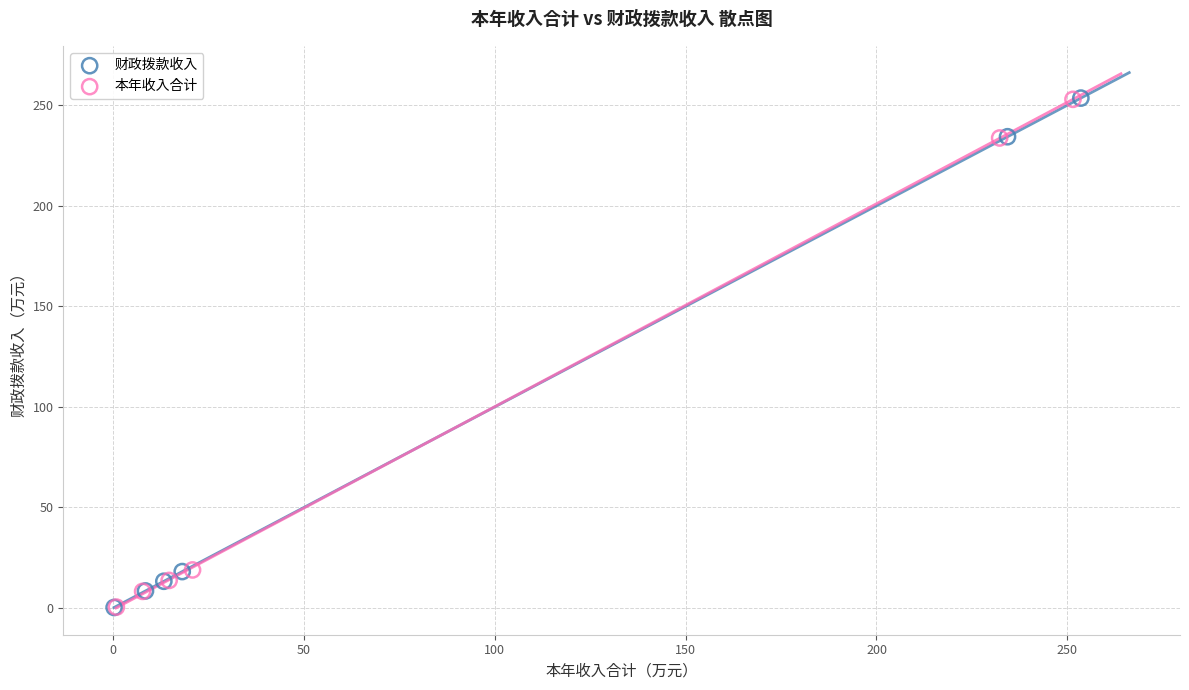

Which series has the widest spread of Y values?

财政拨款收入